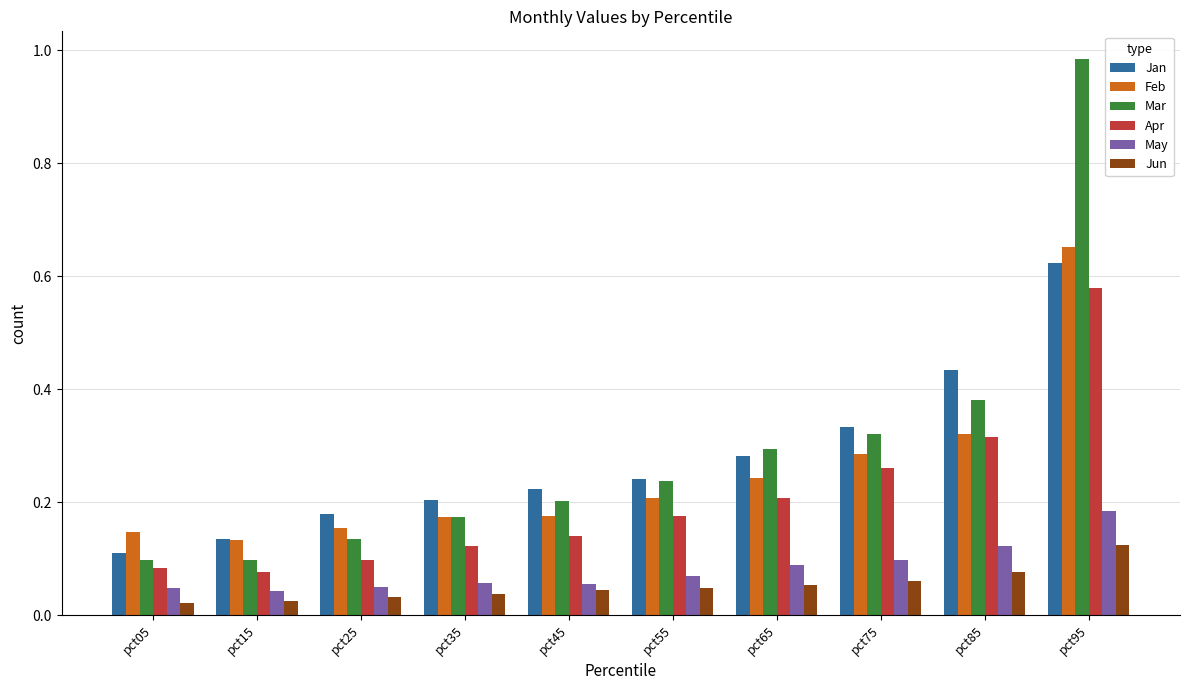

Which series changed the most between pct05 and pct45?

Jan